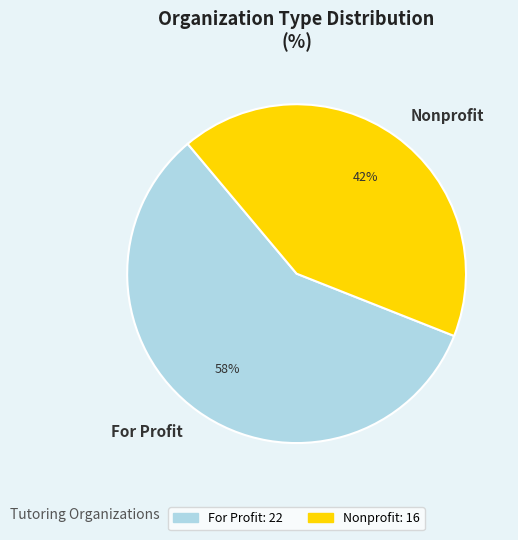

Combined, do Nonprofit and For Profit account for over 50%?

Yes